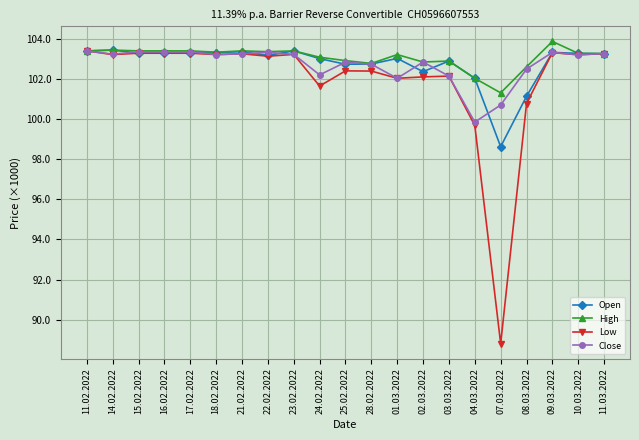

True or false: Close and High intersect in this chart.

False